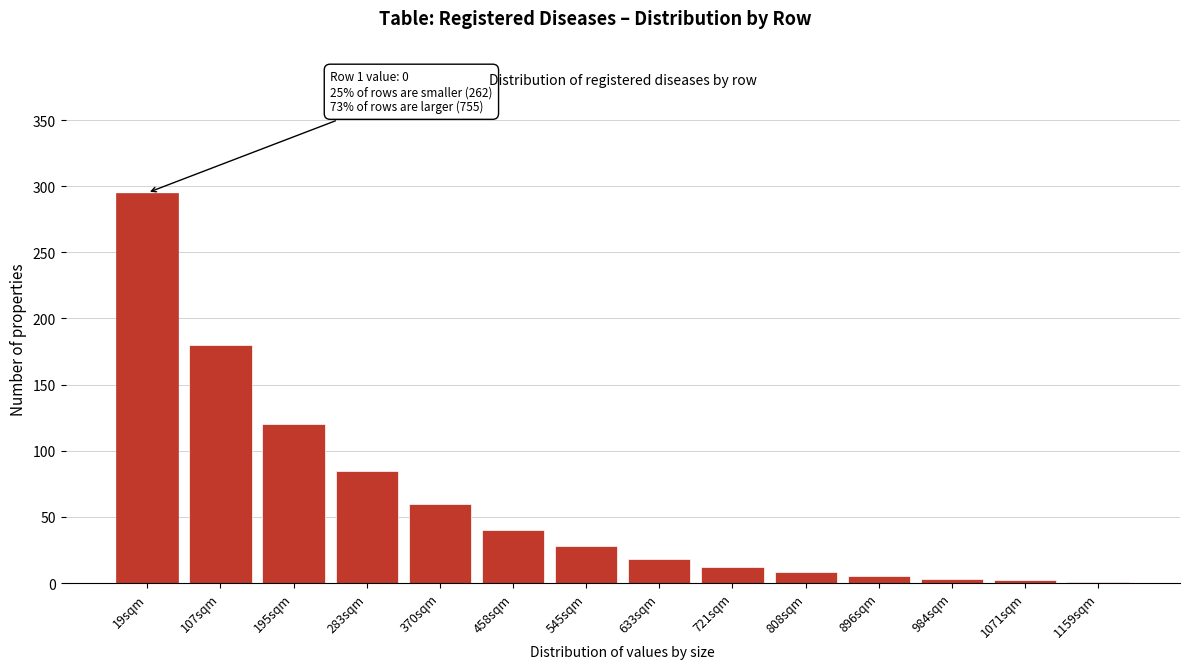

What is the approximate value at 458sqm?

40